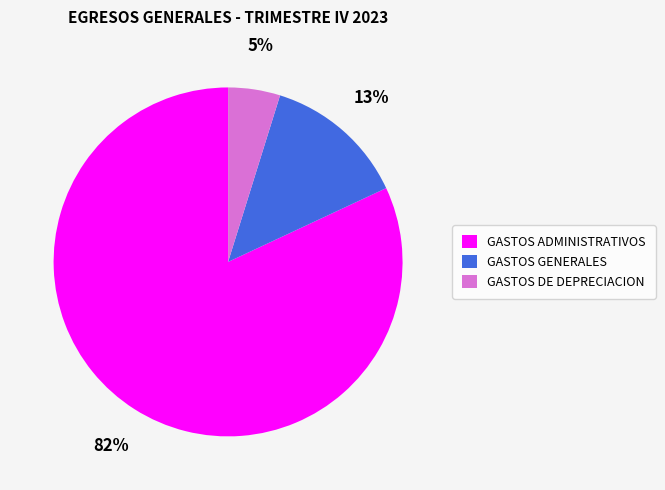

To the nearest percent, what is the average slice percentage?

33%